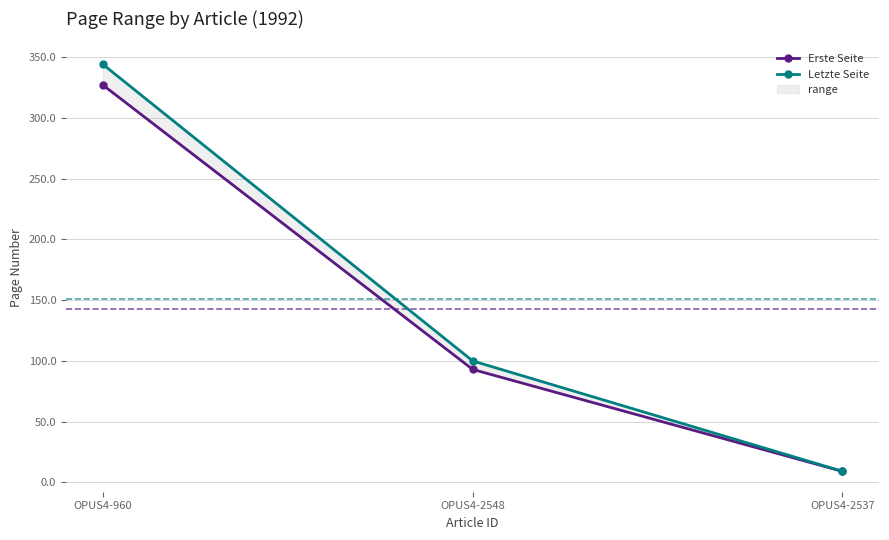

Reading left to right, transcribe all the data shown in this chart.

Erste Seite: OPUS4-960=327.0	OPUS4-2548=93.0	OPUS4-2537=9.1
Letzte Seite: OPUS4-960=344.0	OPUS4-2548=100.0	OPUS4-2537=9.2